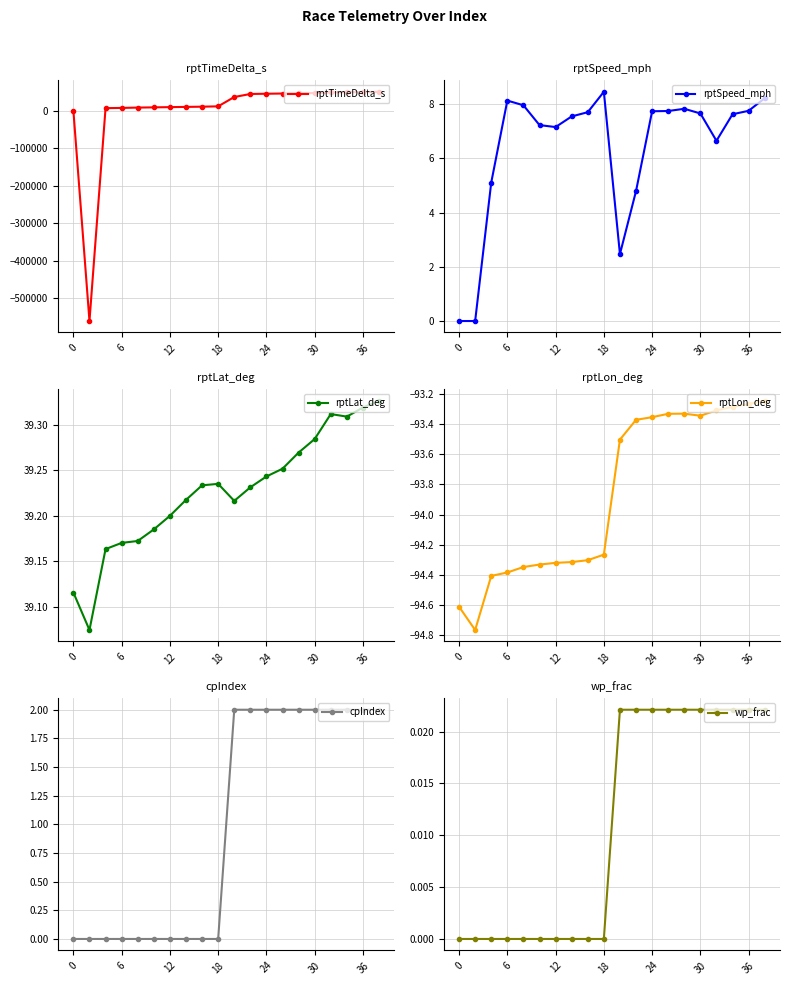

What is the lowest value of the rptTimeDelta_s series?

-560041